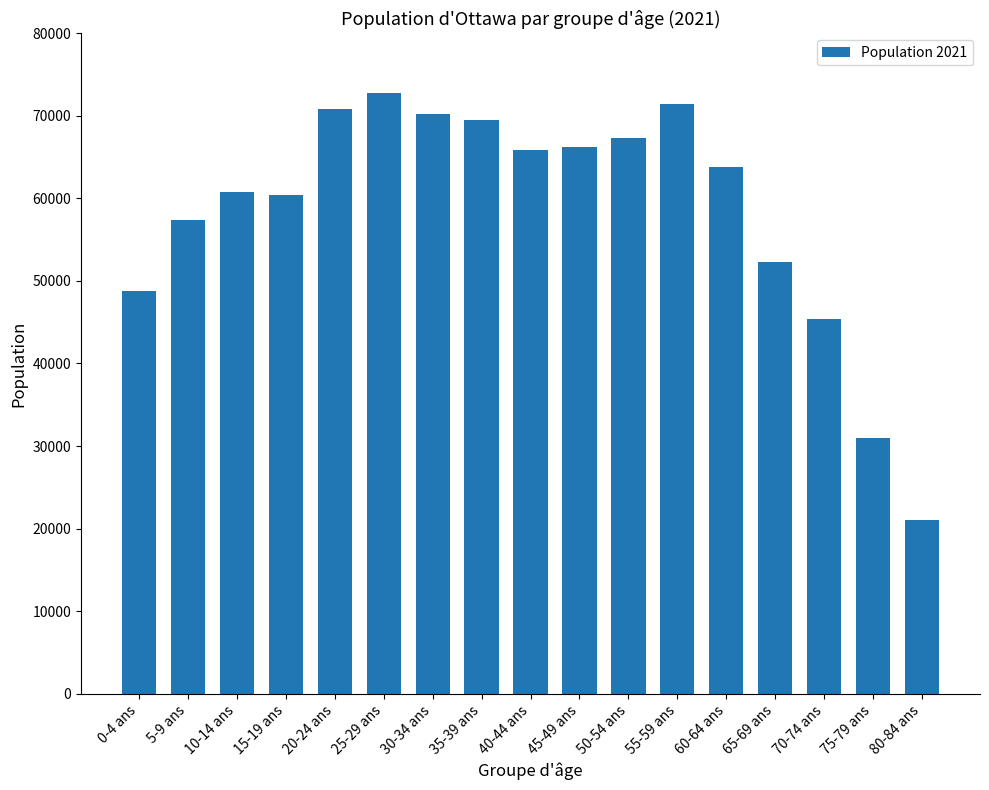

What is the difference between the maximum and minimum values?

51750